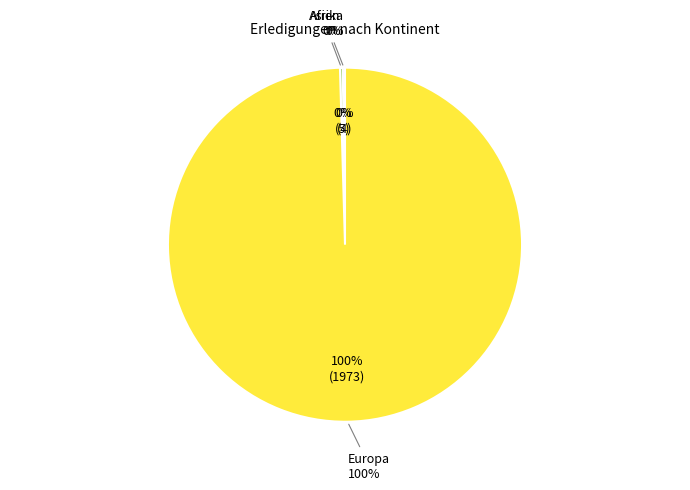

Is it true that Afrika is 8% of the pie?

False